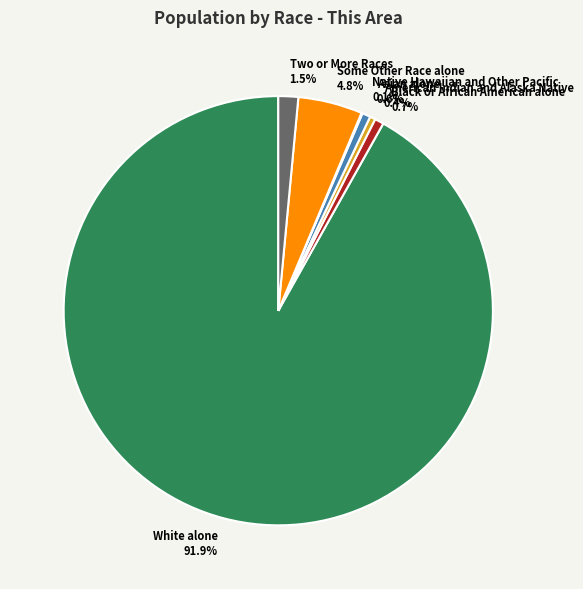

True or false: White alone accounts for 92% of the total.

True